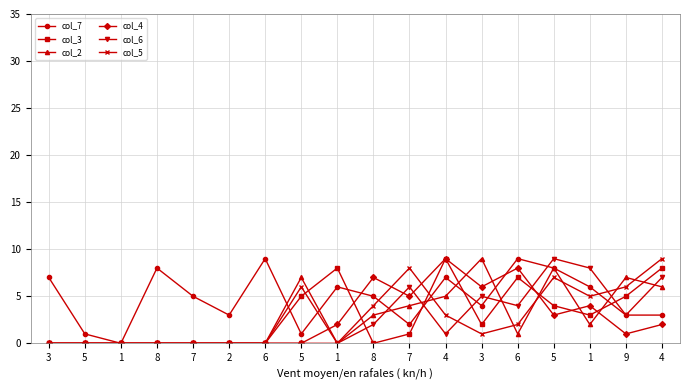

At which category is the sum across all series the highest?

5